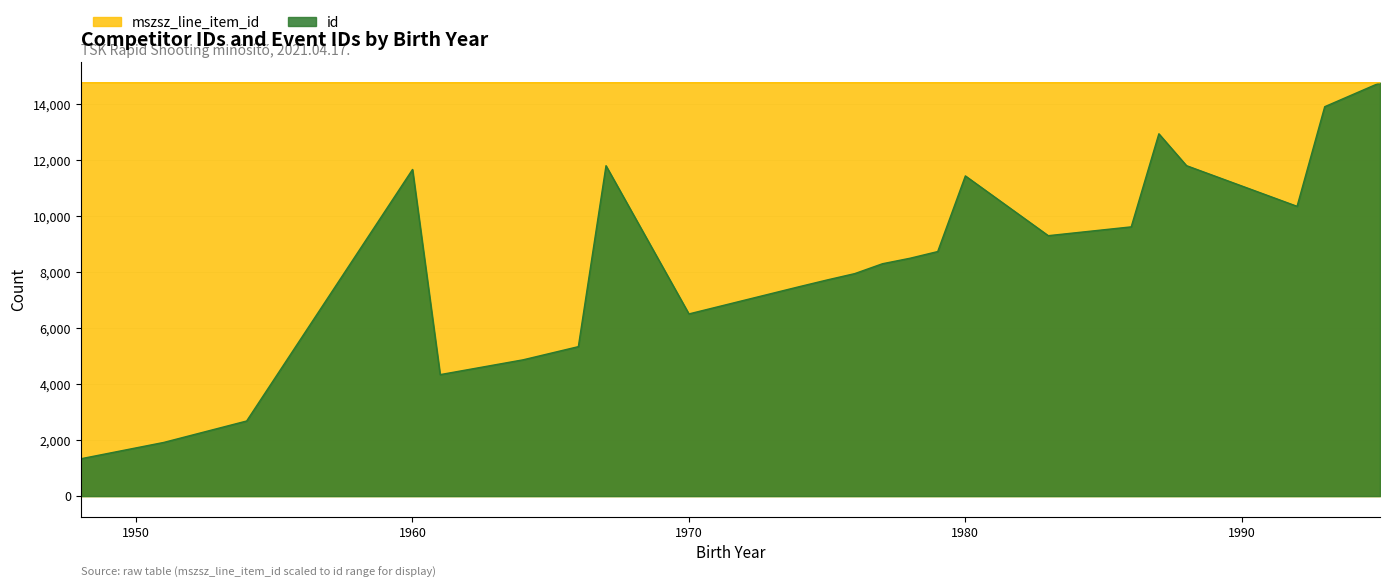

Does the chart display data point markers on the line(s)?

No